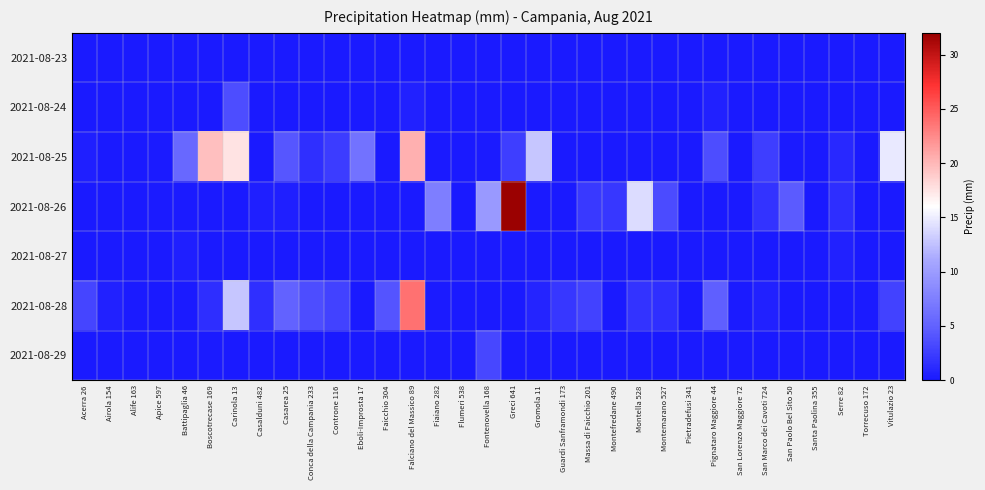

How many series are shown in this chart?

7